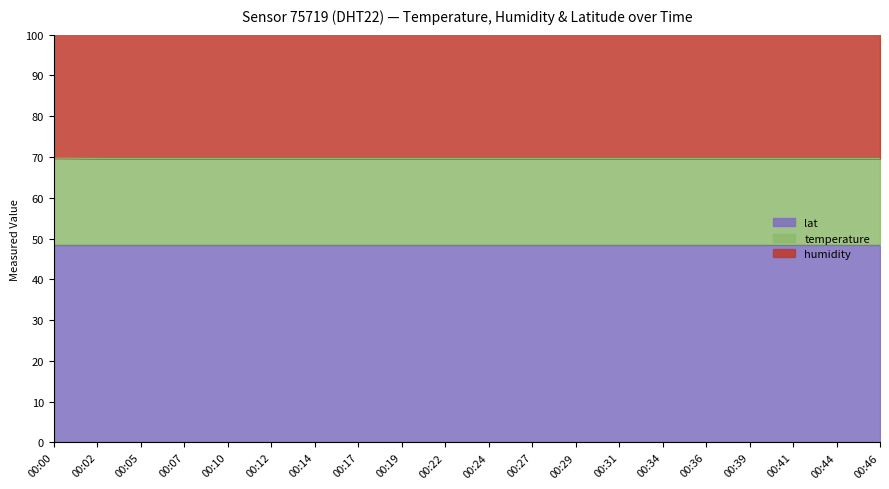

True or false: humidity and lat cross at least once.

False